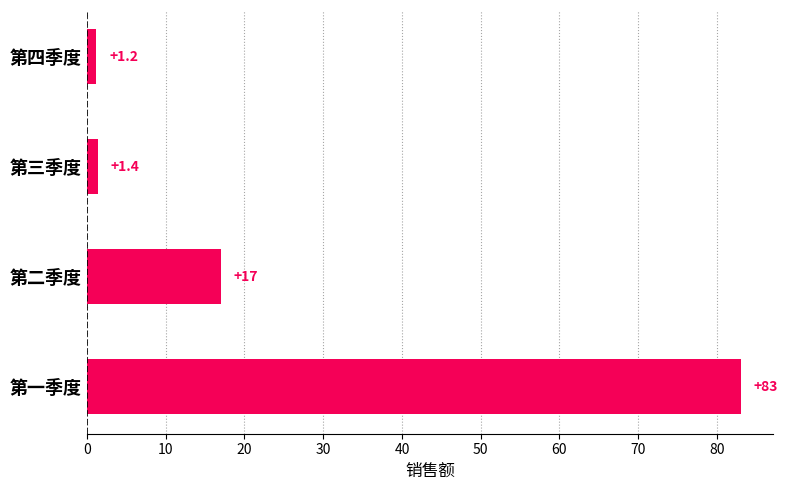

List the labels in order of value, largest first.

第一季度, 第二季度, 第三季度, 第四季度